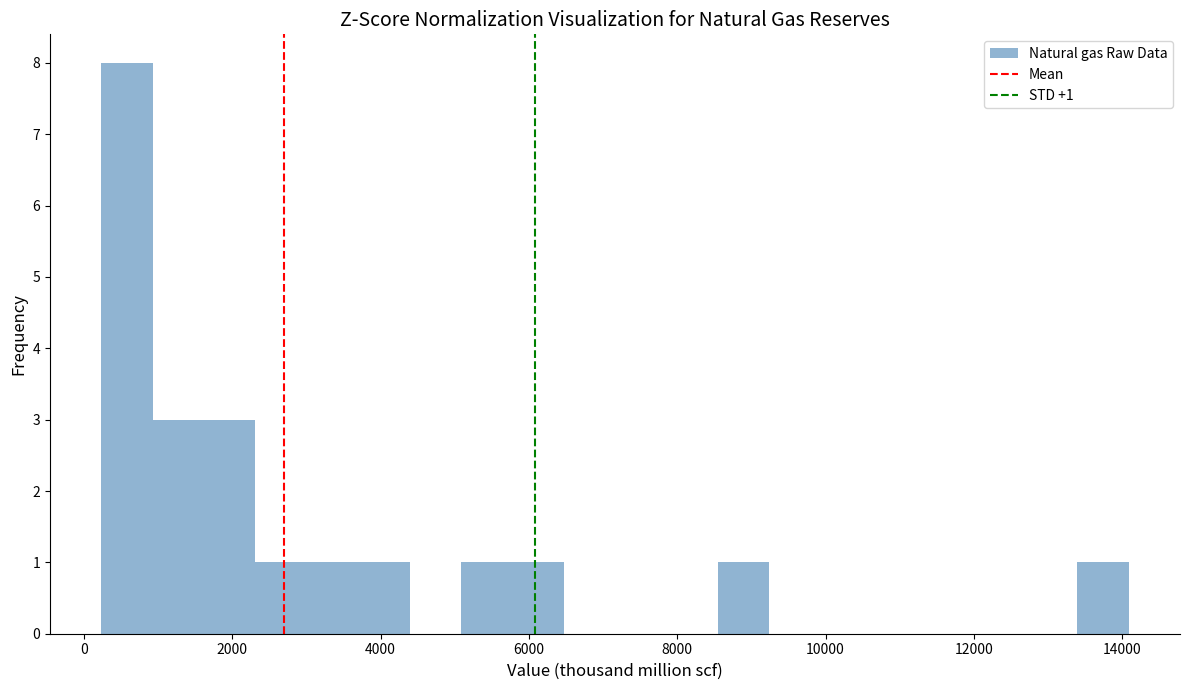

Around what value on the x-axis is the tallest bar? Give the approximate position of its centre, as read against the axis.

600